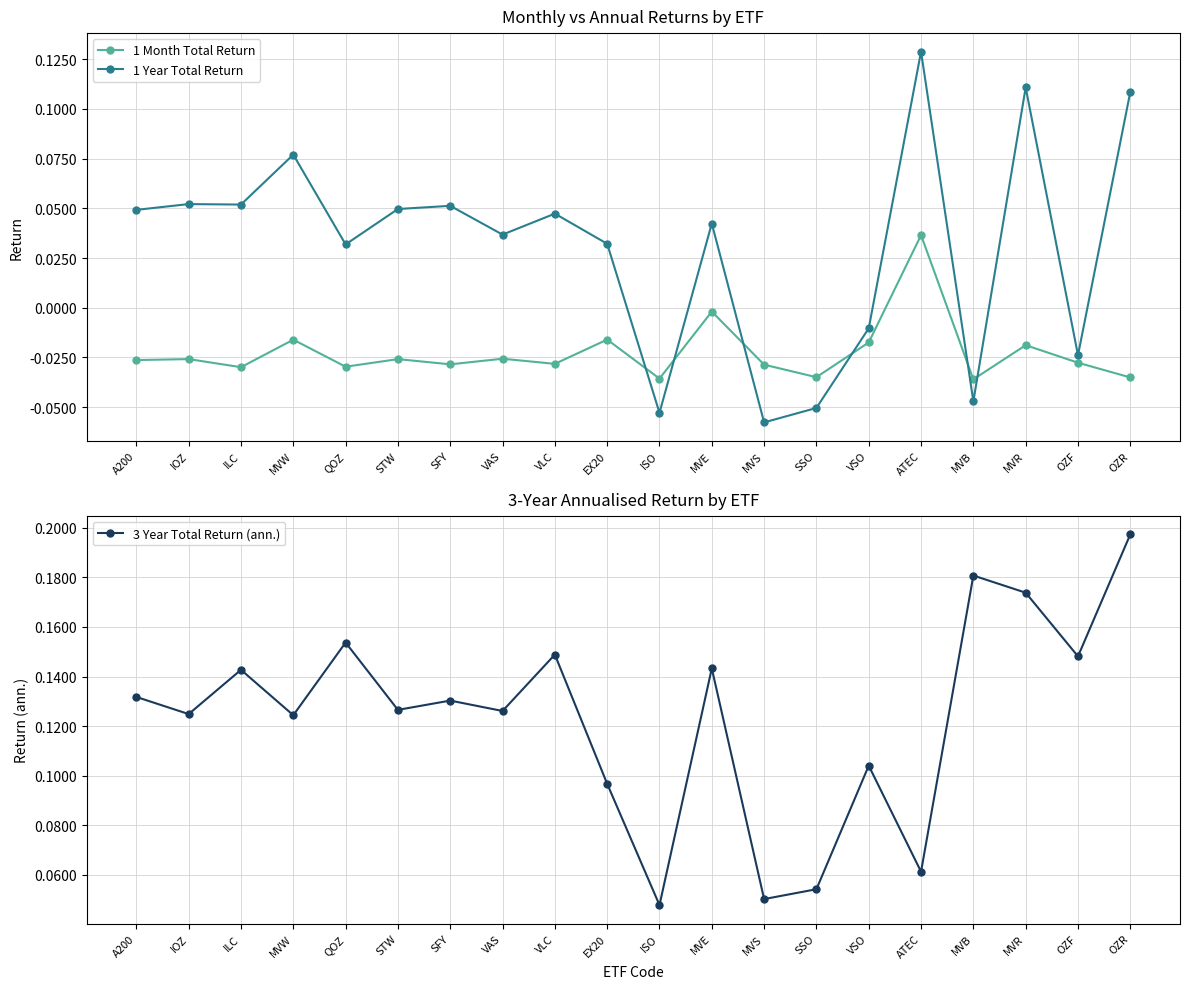

At ATEC, list the series in order from largest to smallest.

1 Year Total Return, 3 Year Total Return (ann.), 1 Month Total Return